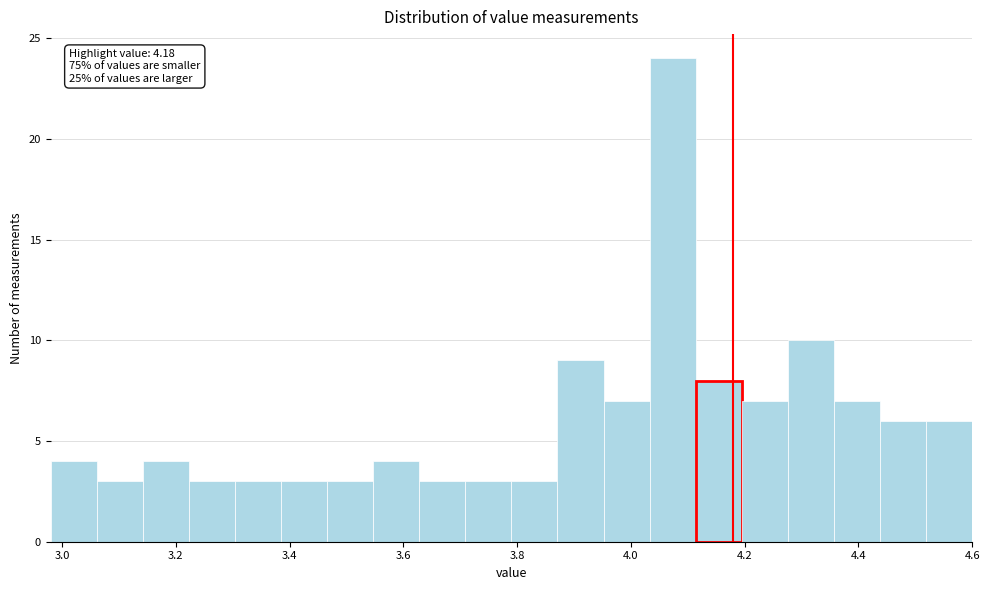

Over which range of the x-axis is the bar tallest?

4.04 to 4.12